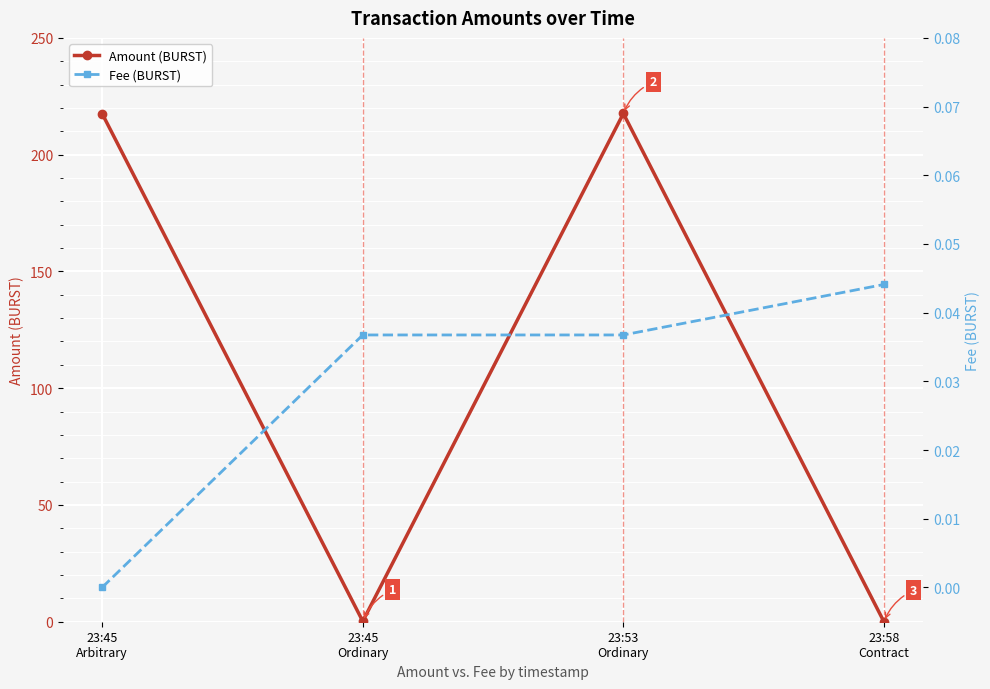

Is it true that Amount (BURST) equals 0.2 at 23:45
Ordinary?

True